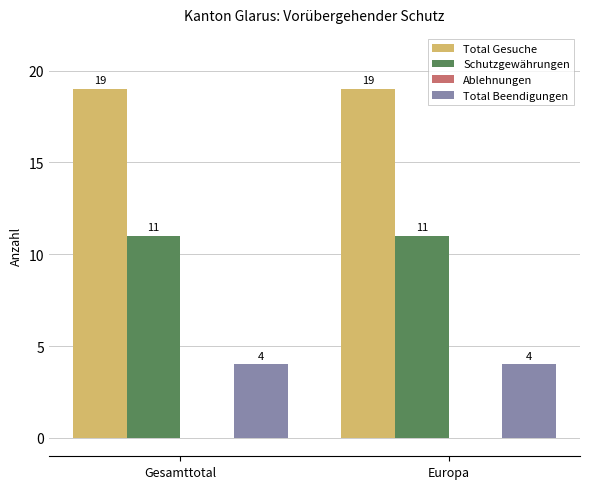

List the series in order of their overall mean, lowest first.

Total Beendigungen, Schutzgewährungen, Total Gesuche